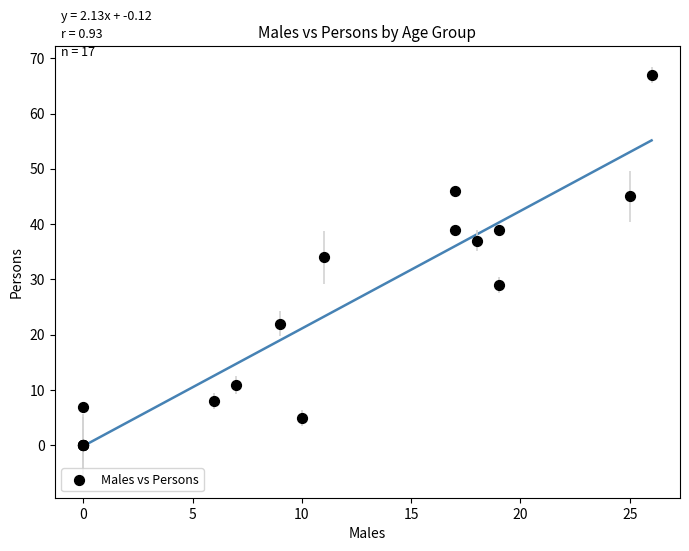

What Y value in the scatter plot is closest to 33?

34